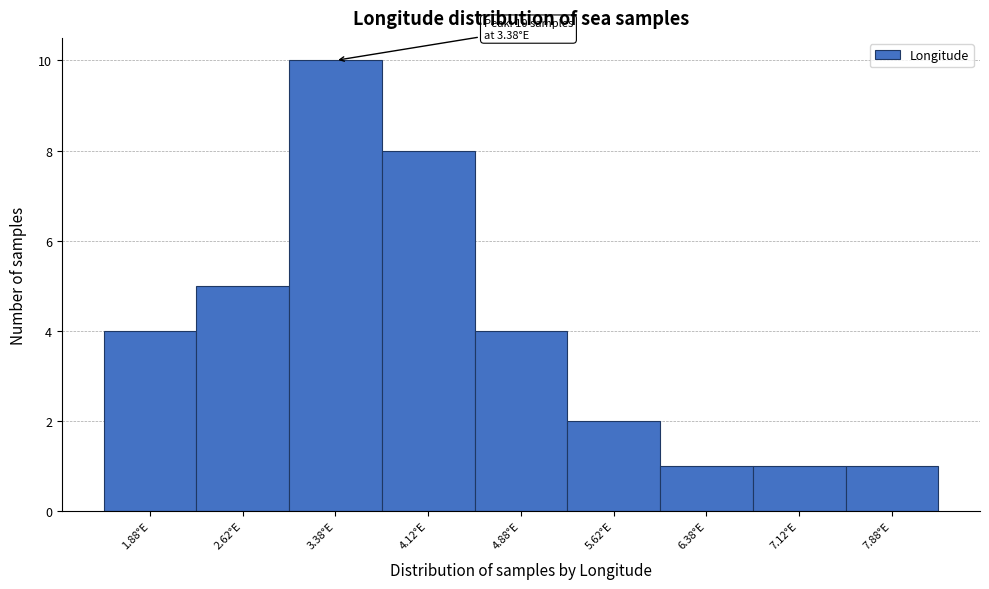

Which range on the x-axis has the tallest bar?

3.00 to 3.75